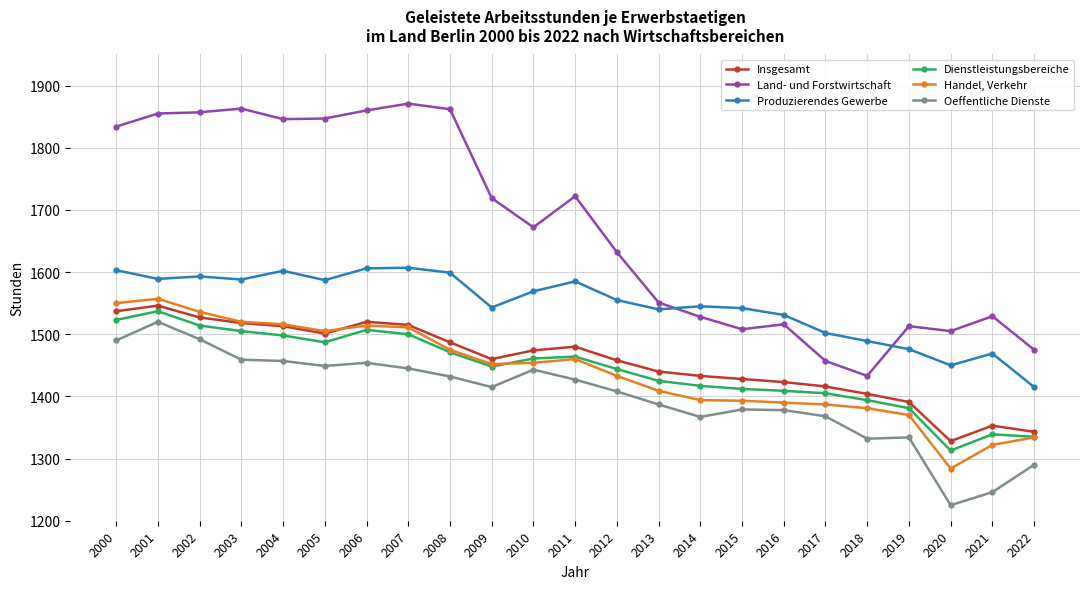

What is the sum of the Land- und Forstwirtschaft values at 2004 and 2012?

3478